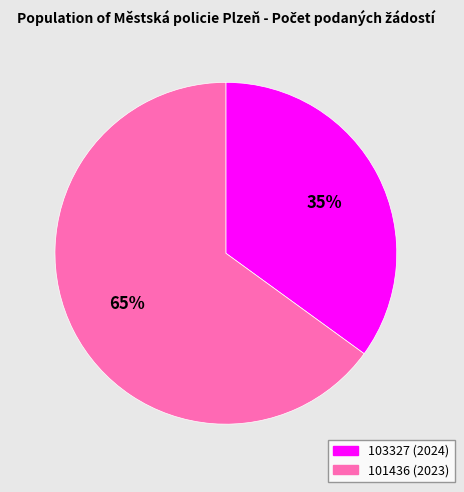

Which has a higher value, 101436 (2023) or 103327 (2024)?

101436 (2023)